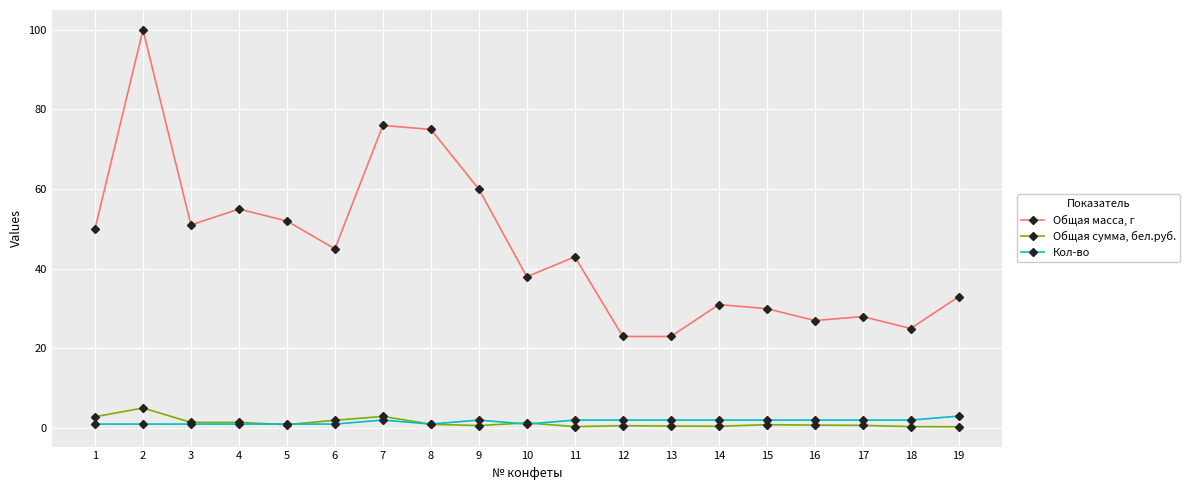

True or false: Общая сумма, бел.руб. and Общая масса, г intersect in this chart.

False